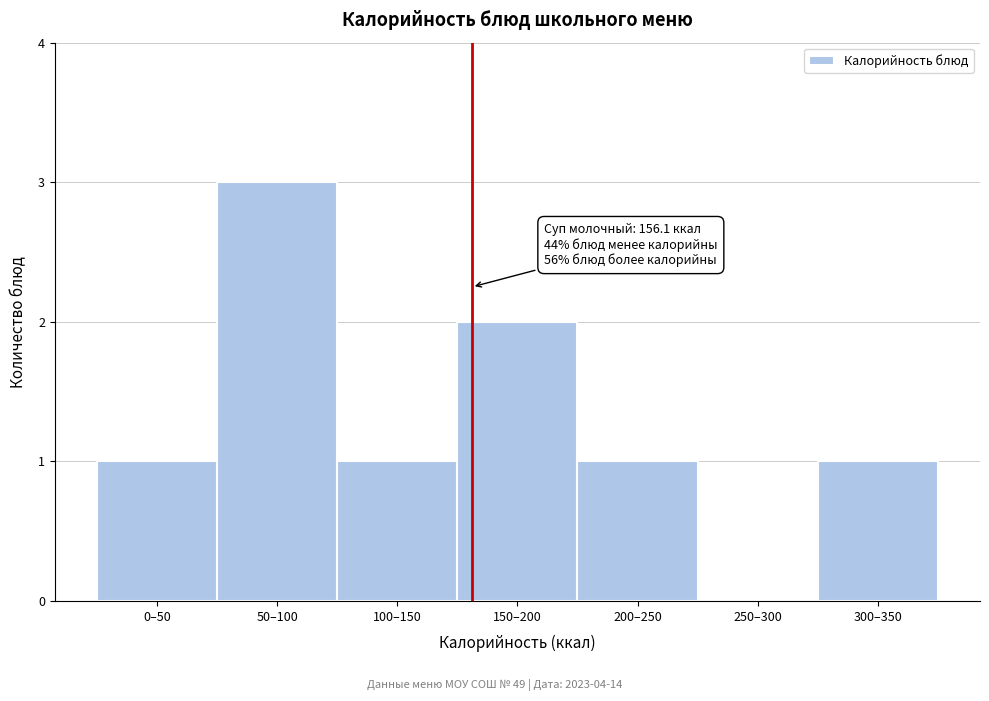

Reading right to left, transcribe all the data shown in this chart.

300–350=1	250–300=0	200–250=1	150–200=2	100–150=1	50–100=3	0–50=1